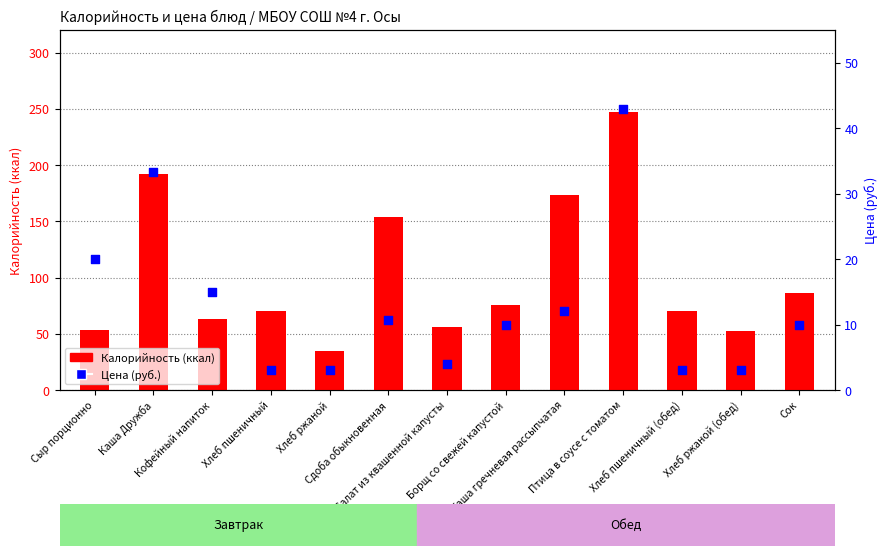

At how many categories does at least one series exceed 211?

1